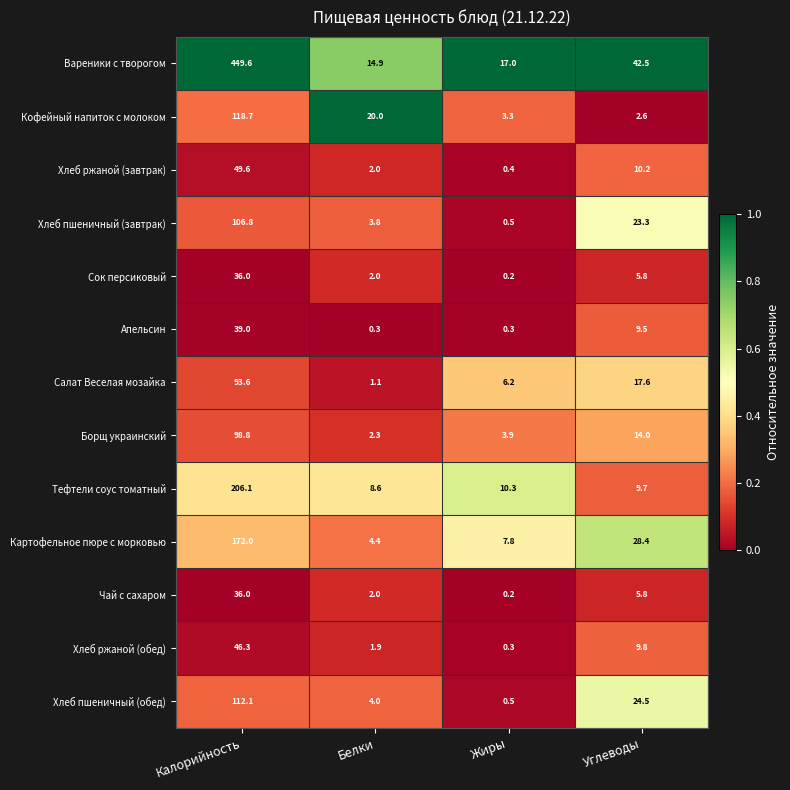

Which series has the largest total across all categories?

Вареники с творогом